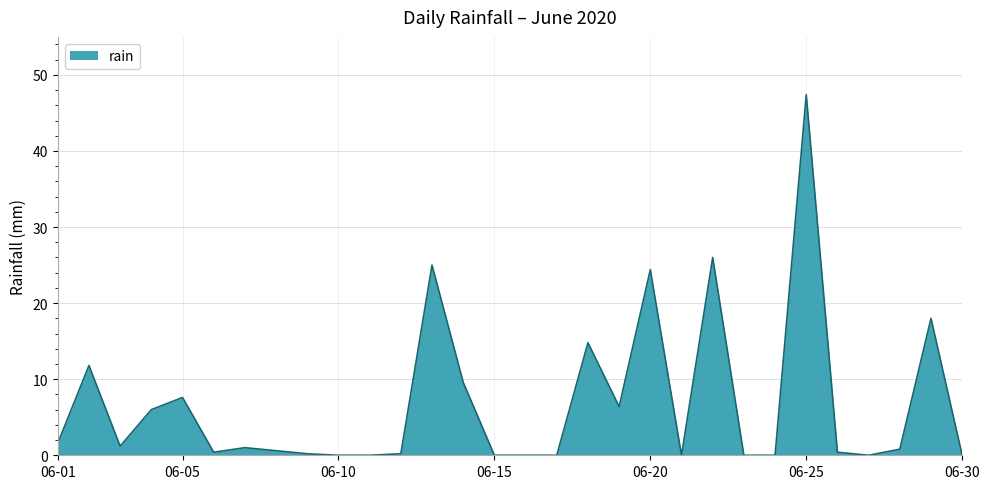

What is the difference between the maximum and minimum values?

47.4